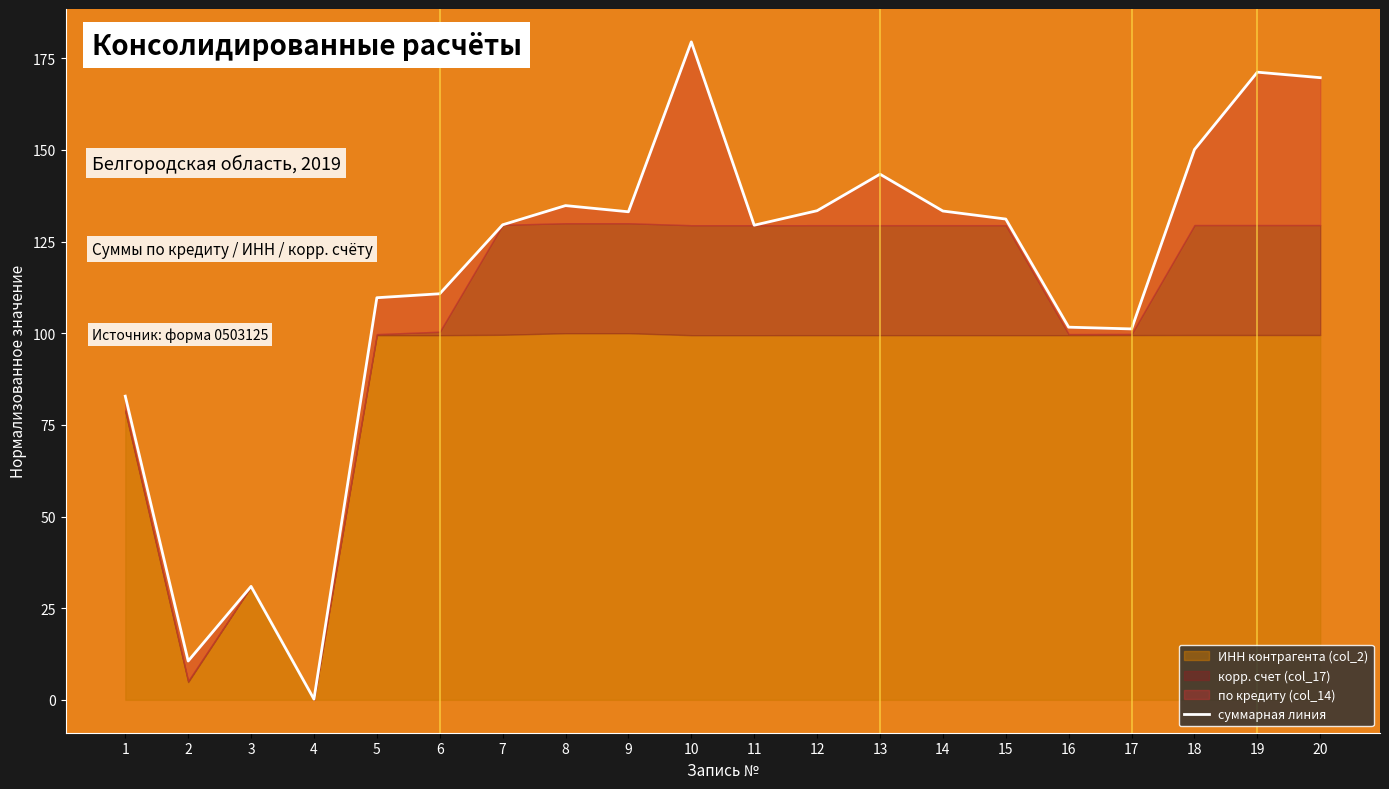

Where is the first local minimum?

2